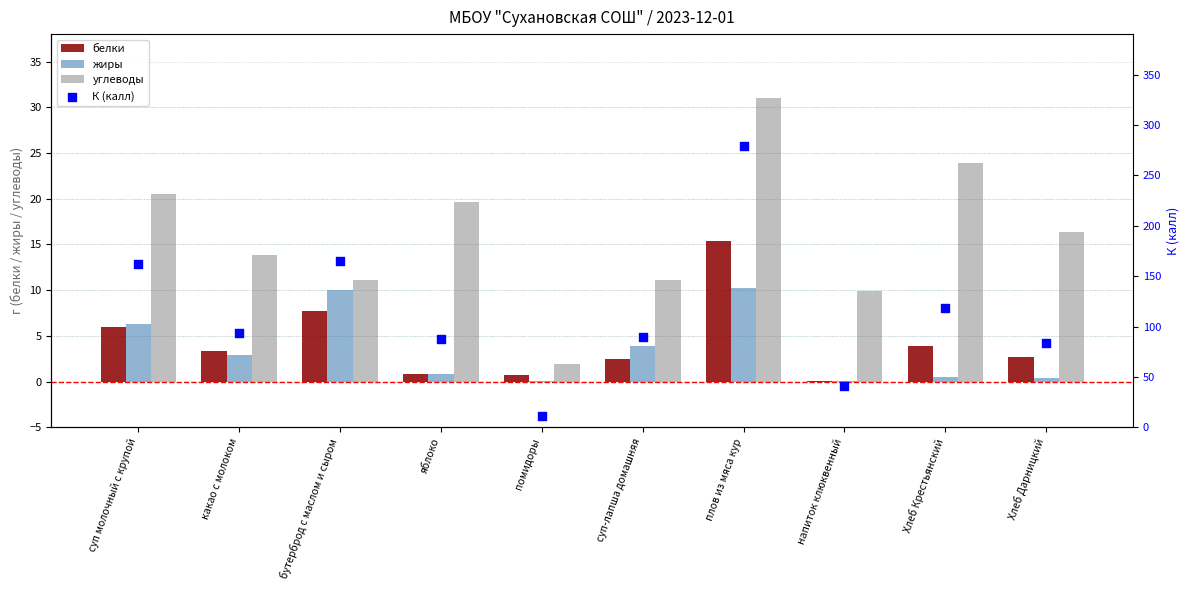

Which series reaches the maximum Y coordinate?

К (калл)